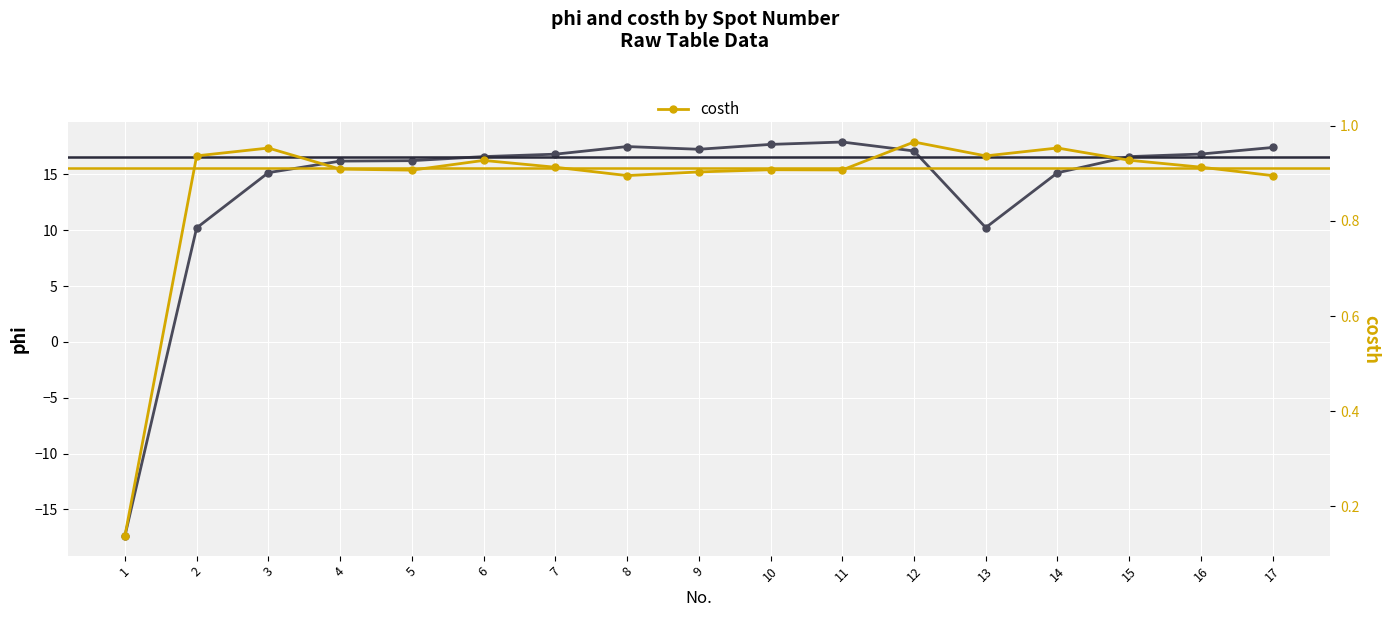

Which series has the widest spread of values?

phi